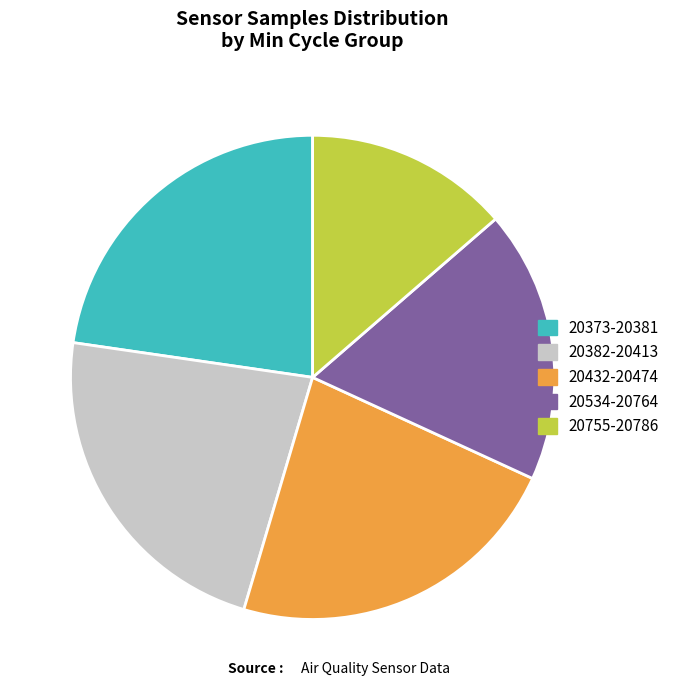

Is 20755-20786 the majority of the pie?

No